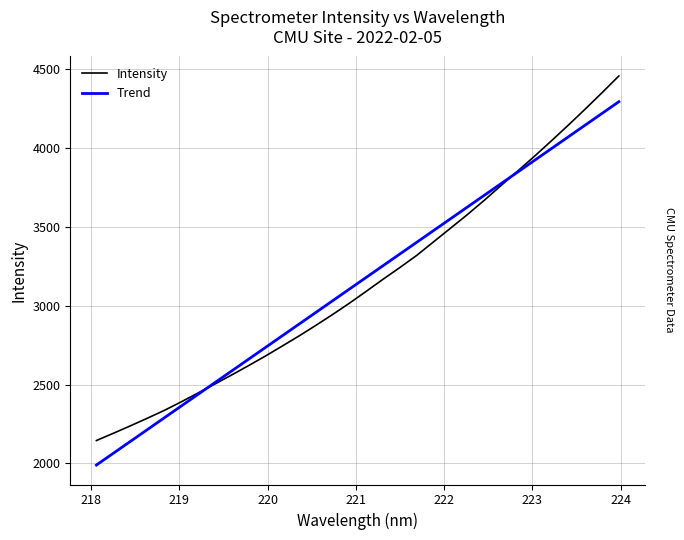

Rank the series by their maximum value, from highest to lowest.

Intensity, Trend